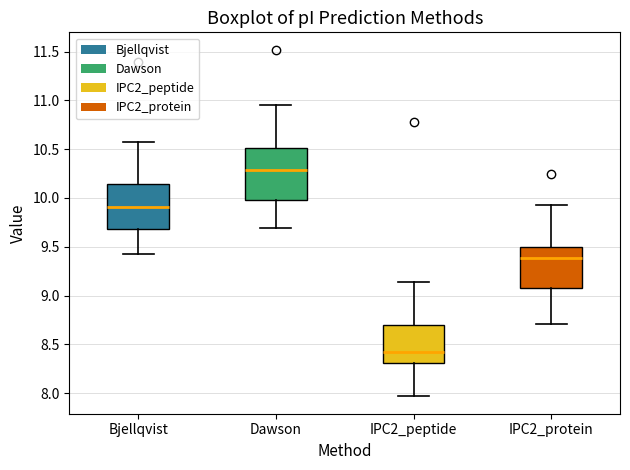

Where does the lower whisker of the box for Bjellqvist end on the y-axis? The values are not printed on the chart, so give them approximately, as read against the axis.

9.45